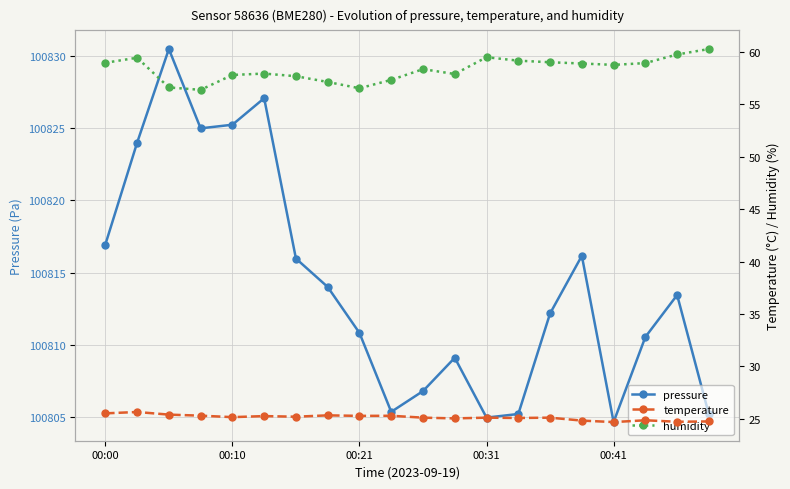

True or false: temperature and pressure intersect in this chart.

False